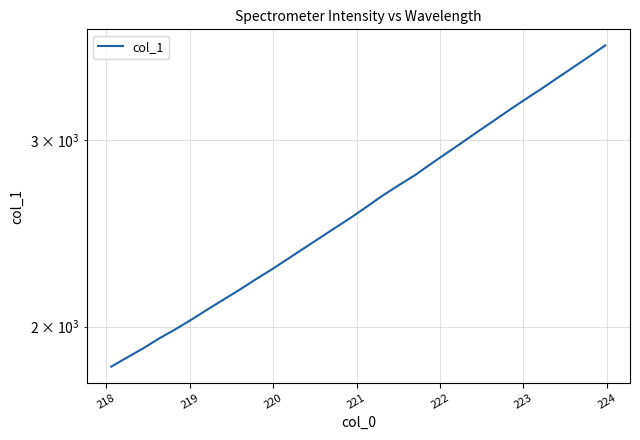

Reading left to right, what are all the values shown in this chart?

1833.6	1870.6	1907.8	1949.7	1988.0	2029.9	2075.2	2120.0	2165.4	2214.6	2262.6	2314.5	2368.1	2422.3	2478.2	2534.4	2595.8	2659.7	2719.6	2778.5	2847.6	2916.3	2986.2	3059.3	3132.1	3207.9	3283.2	3358.1	3438.4	3519.2	3602.9	3690.0